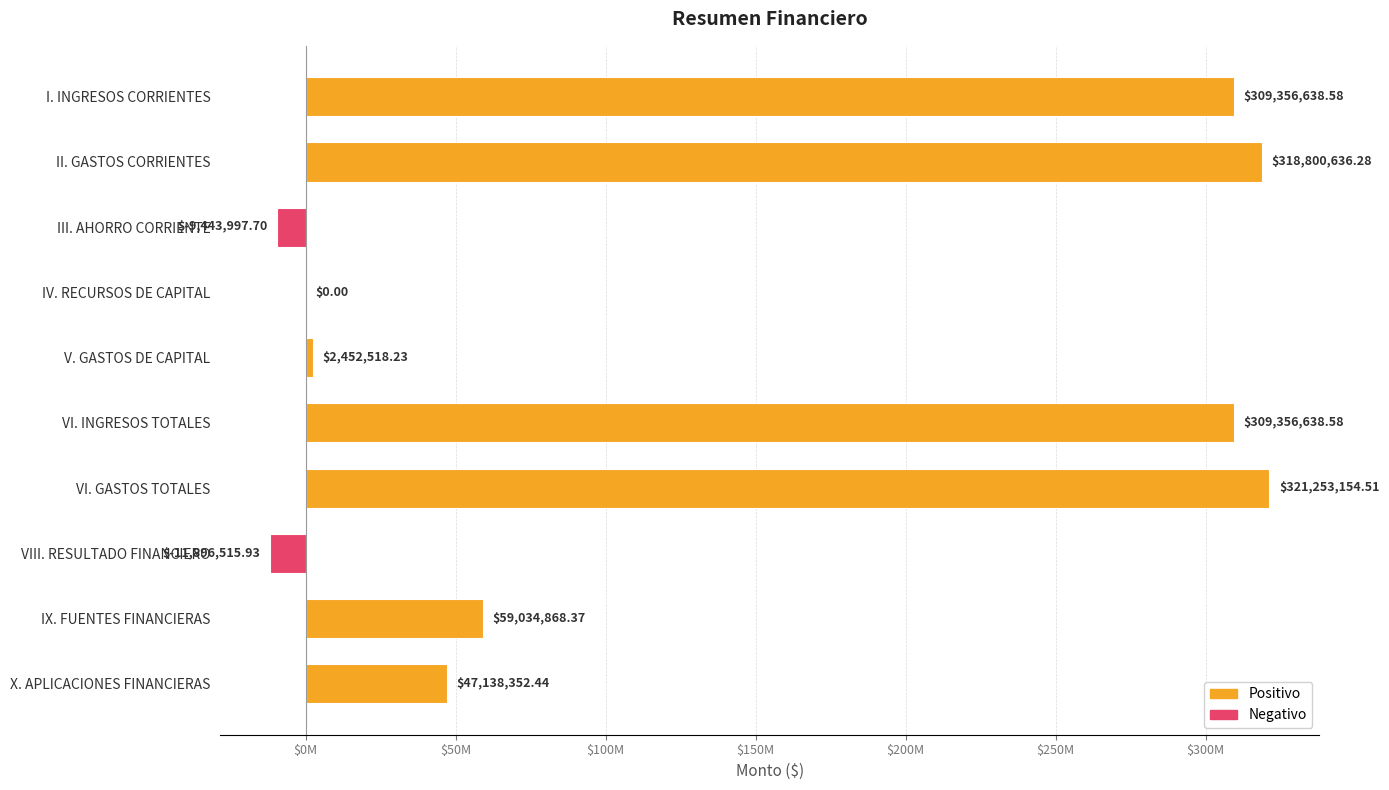

Are the bars horizontal?

Yes